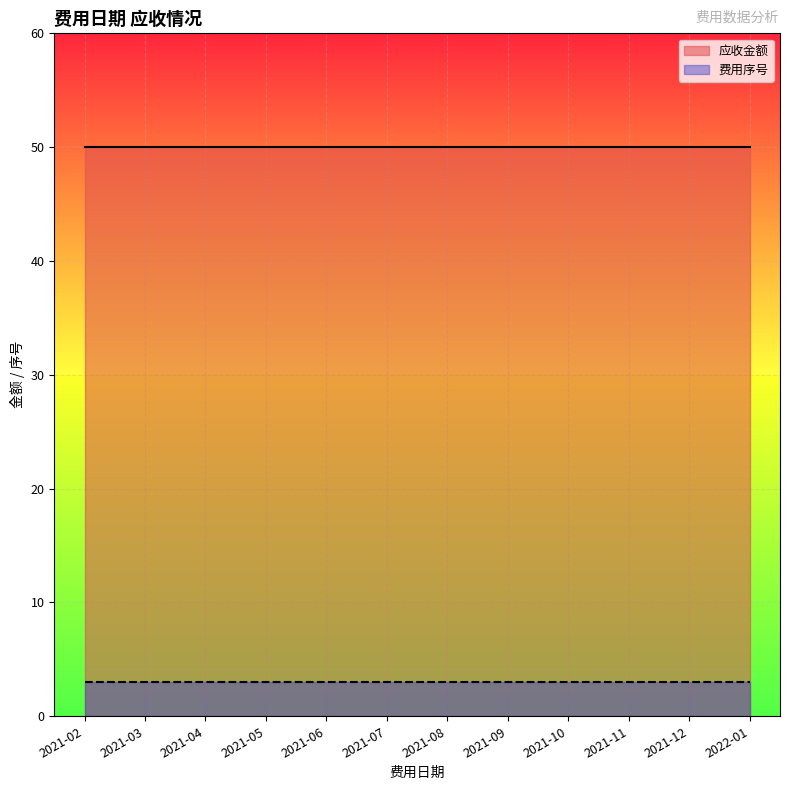

What is the average value of the 费用序号 series?

3